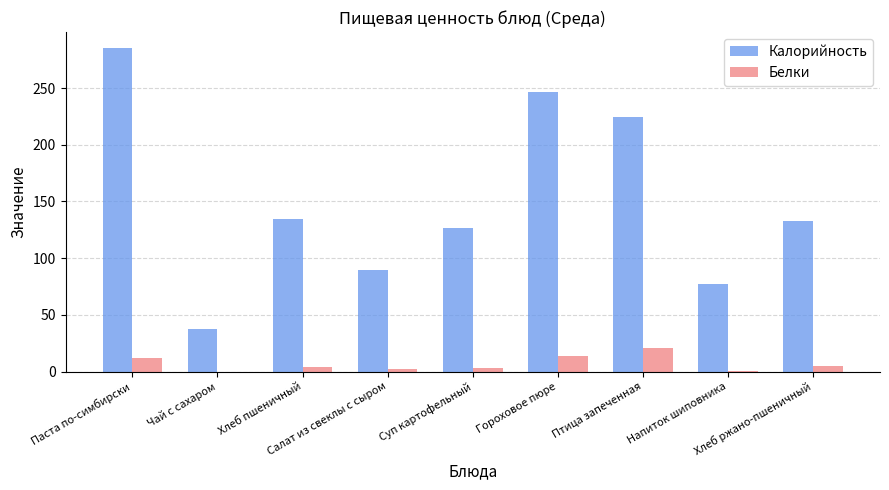

What is the difference between the Белки values at Гороховое пюре and Птица запеченная?

7.3